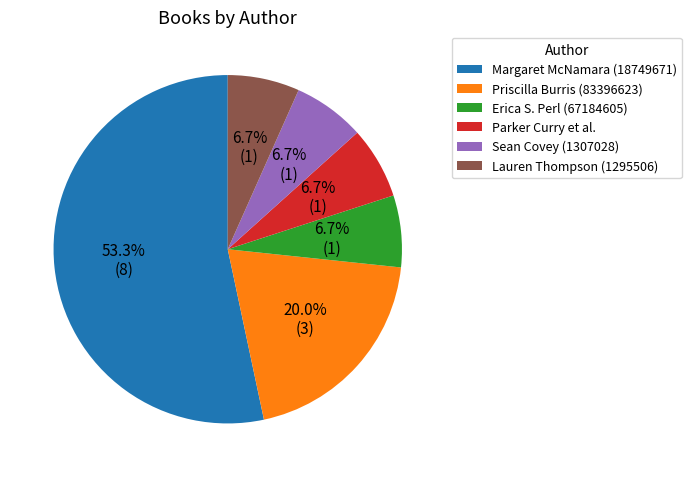

To the nearest percent, what portion does Erica S. Perl (67184605) represent?

7%